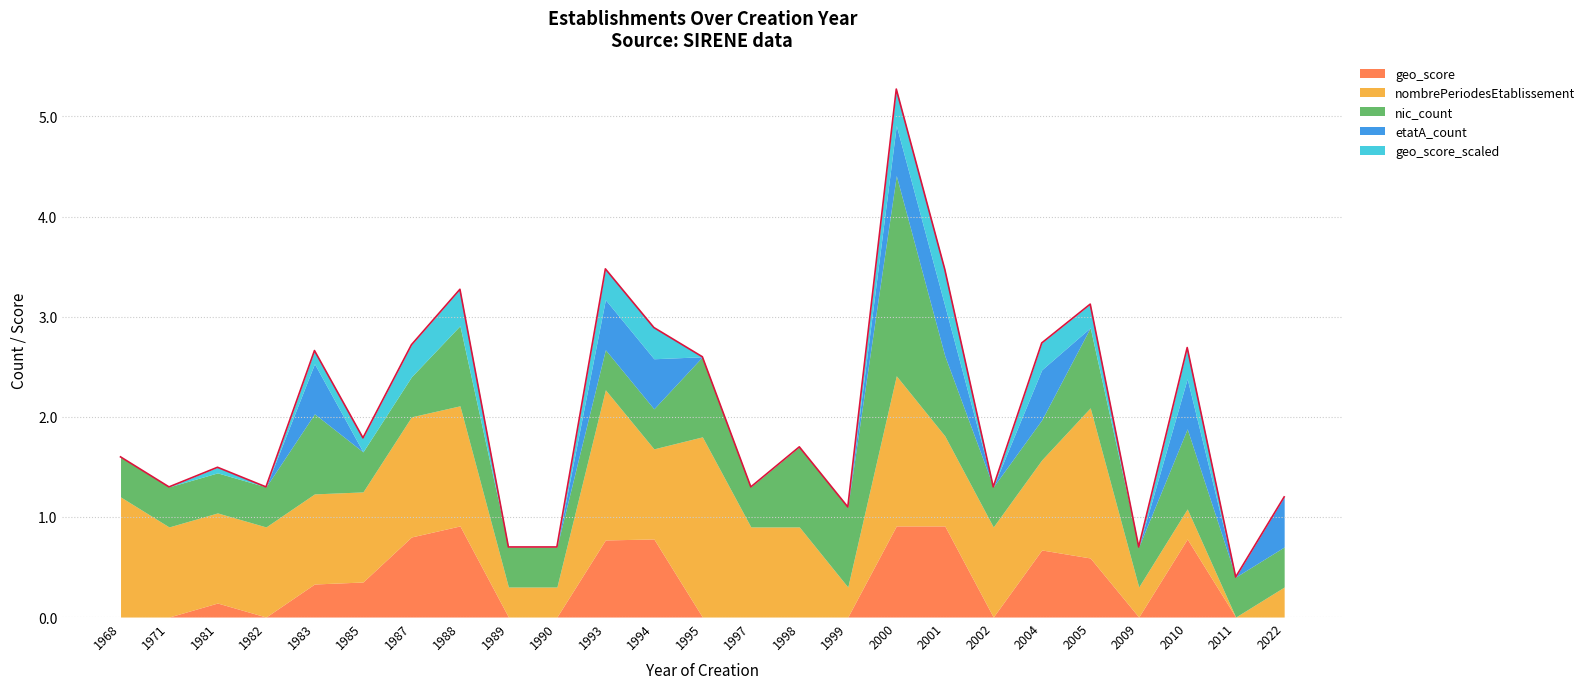

At which category is the sum across all series the highest?

2000